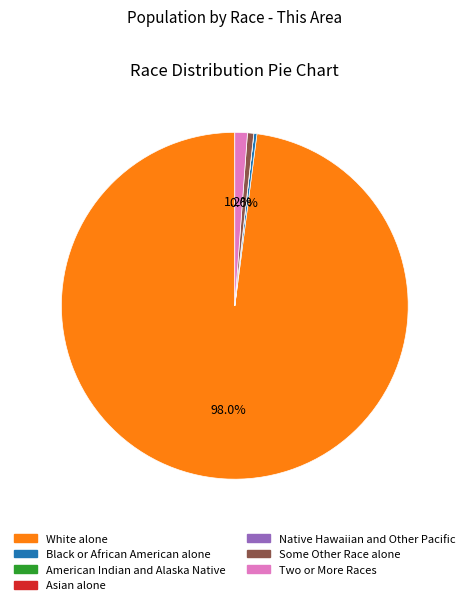

Combined, do Two or More Races and Some Other Race alone account for over 50%?

No